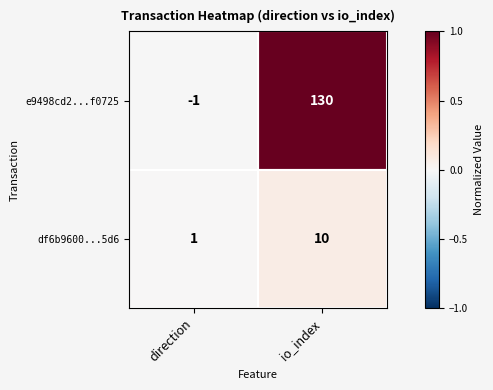

At how many categories does at least one series exceed 0?

2